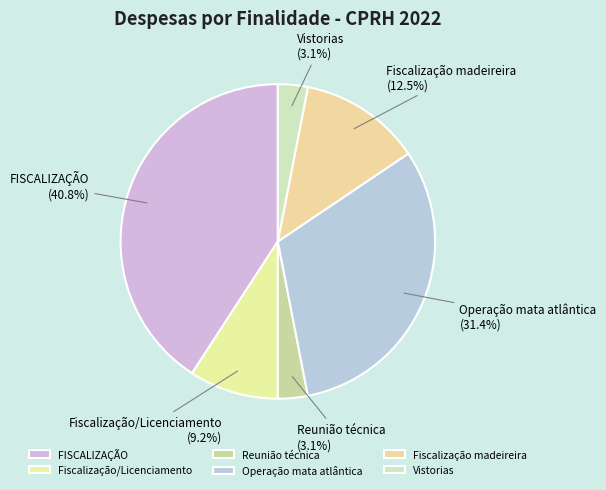

True or false: FISCALIZAÇÃO accounts for 48% of the total.

False